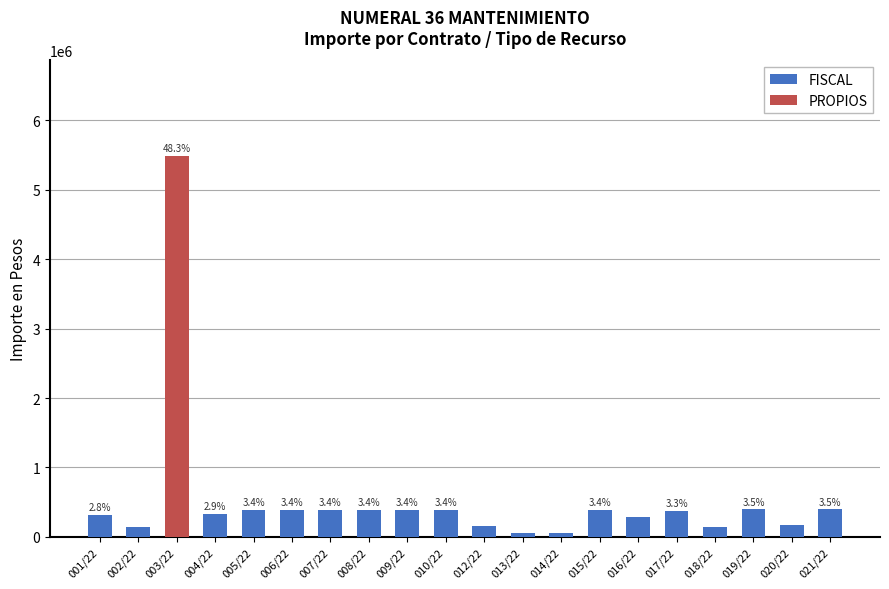

What is the total value across all series at 002/22?

147674.9